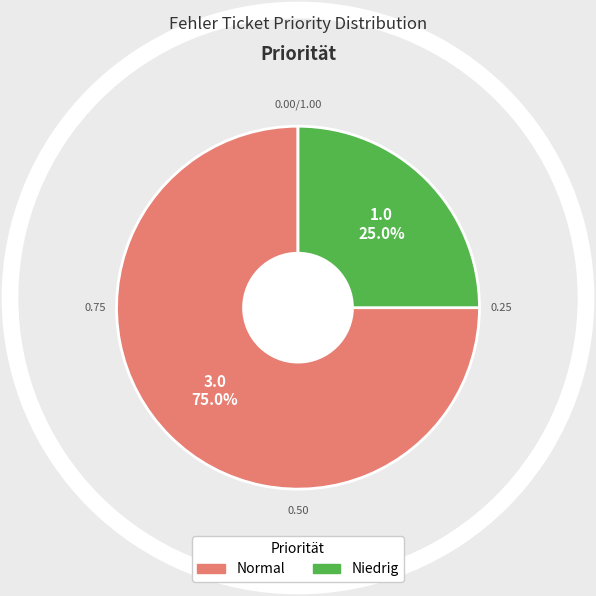

To the nearest percent, what is the average slice percentage?

50%